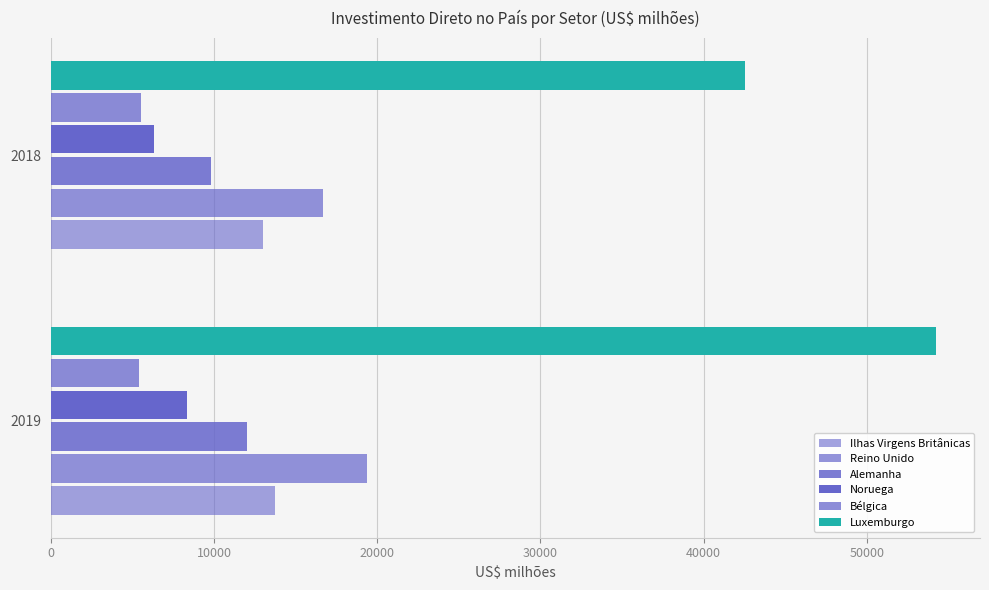

Which series has the widest spread of values?

Luxemburgo